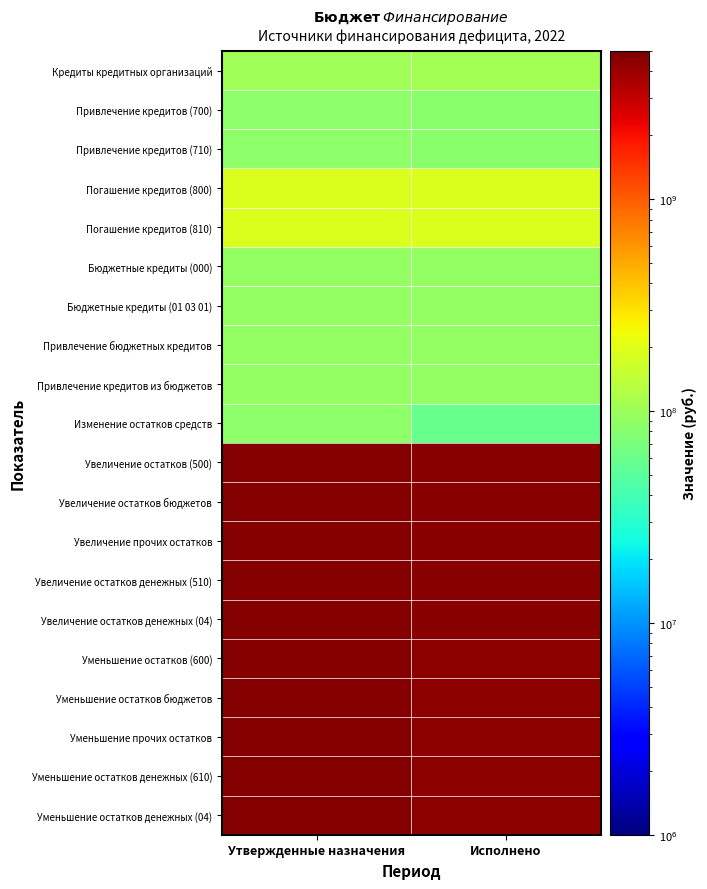

What is the difference between the highest and lowest values at Исполнено?

4494023627.6